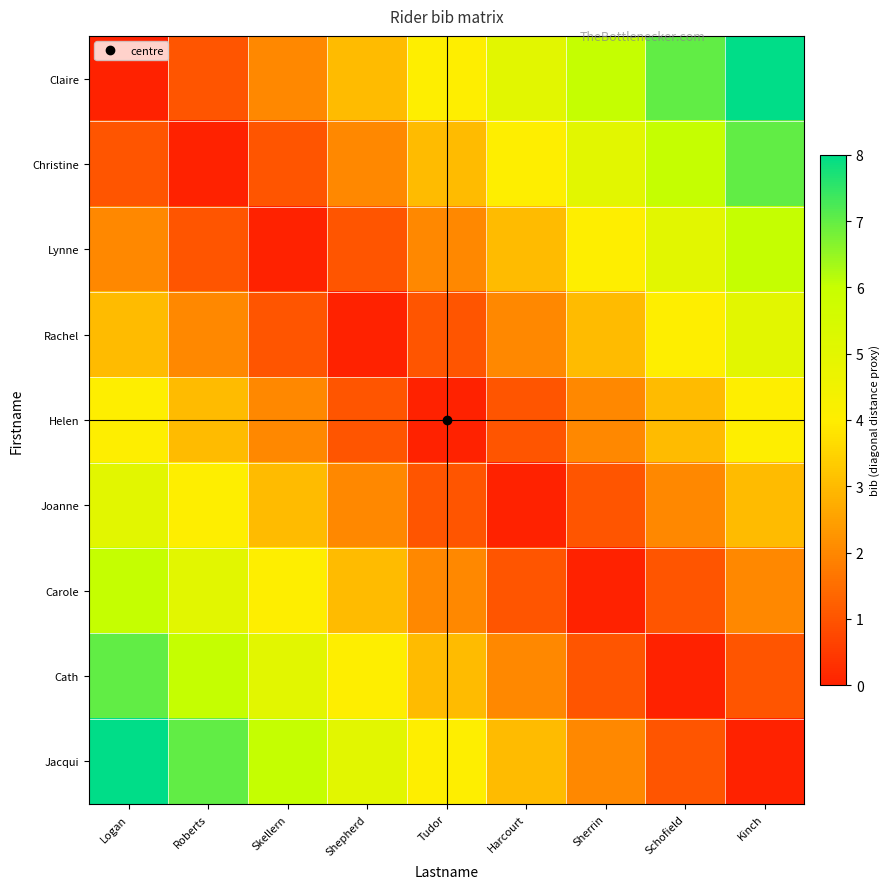

Which series has the largest total across all categories?

Claire